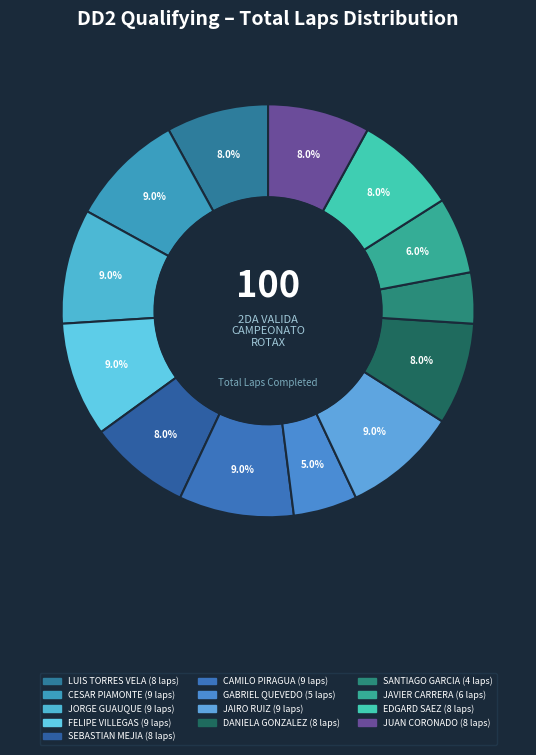

Is there any slice that represents more than half of the pie?

No